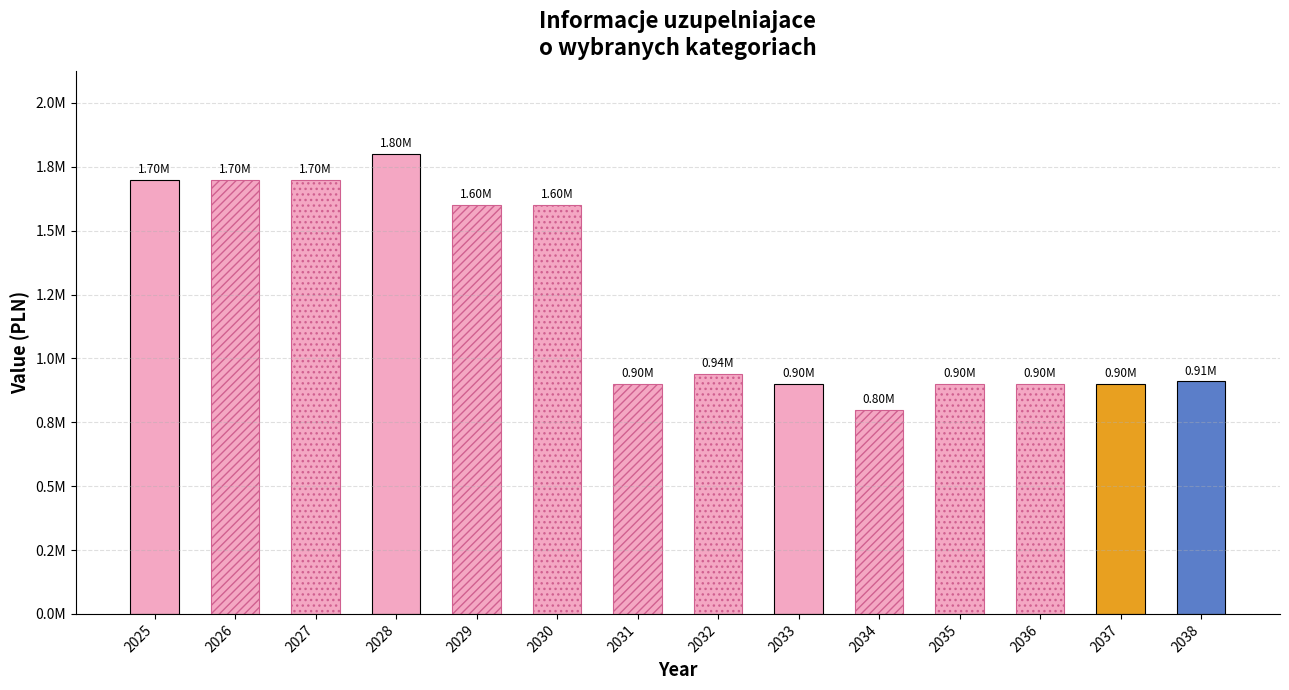

List the labels in order of value, largest first.

2028, 2025, 2026, 2027, 2029, 2030, 2032, 2038, 2031, 2033, 2035, 2036, 2037, 2034